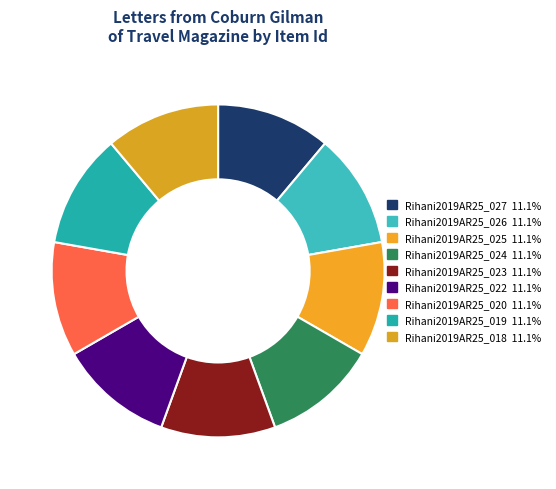

How many slices are in this pie chart?

9